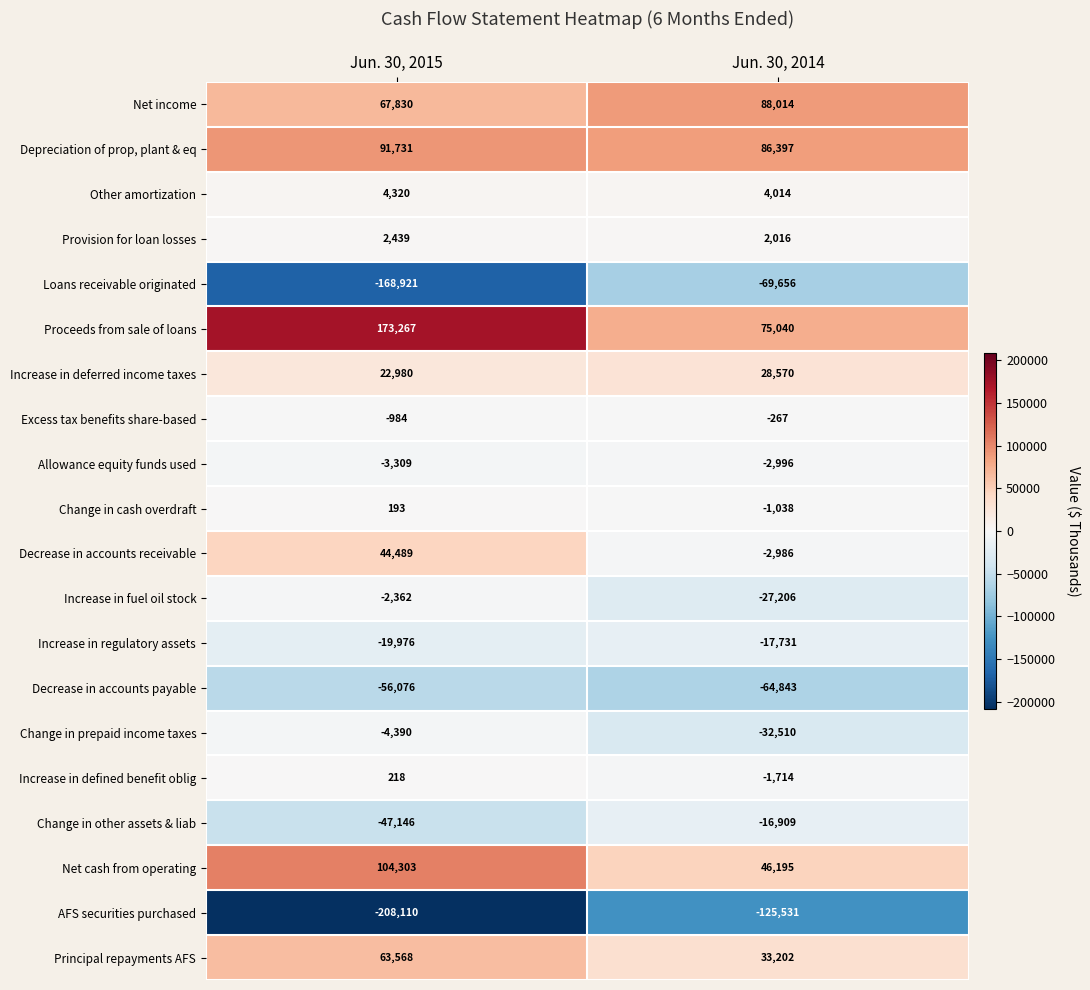

What is the minimum value for Increase in deferred income taxes?

22980